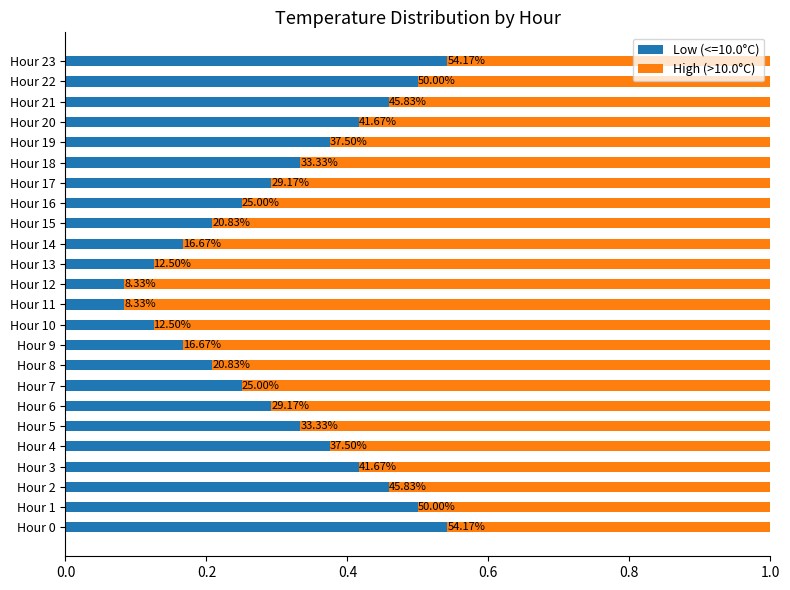

What are all the series names shown in the legend?

Low (<=10.0°C), High (>10.0°C)